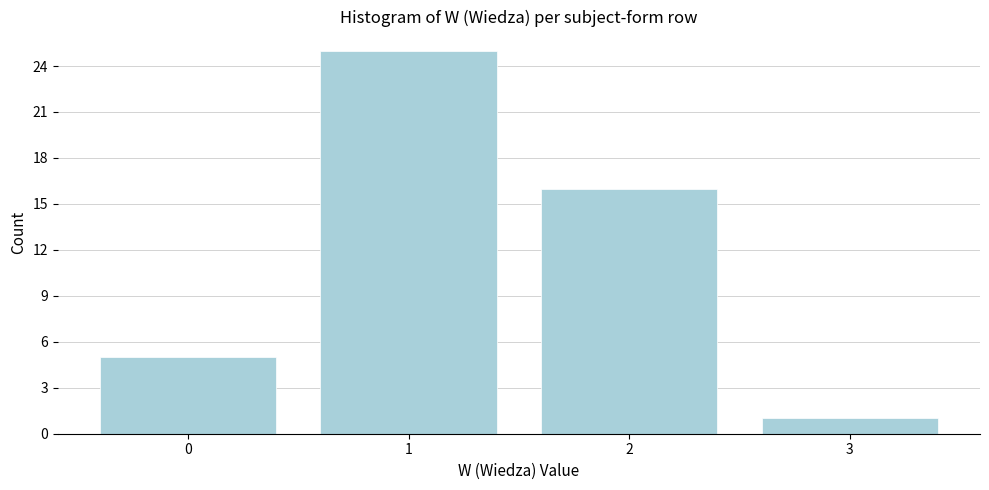

Reading left to right, extract all data points from this chart.

5	25	16	1